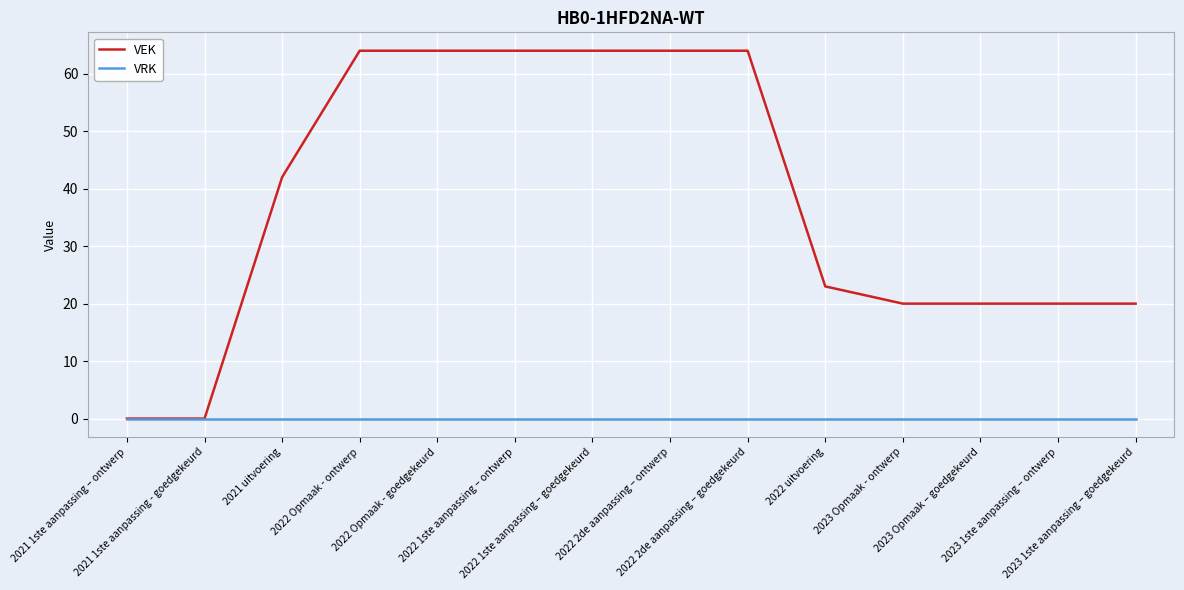

What is the average value of the VEK series?

38